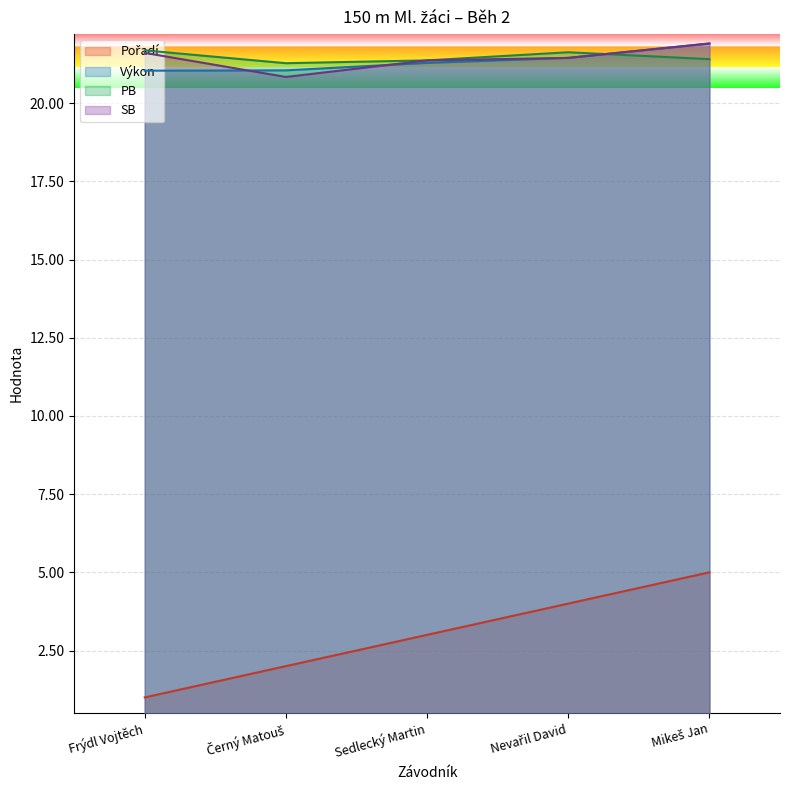

Which has a higher value, Sedlecký Martin or Černý Matouš?

Sedlecký Martin